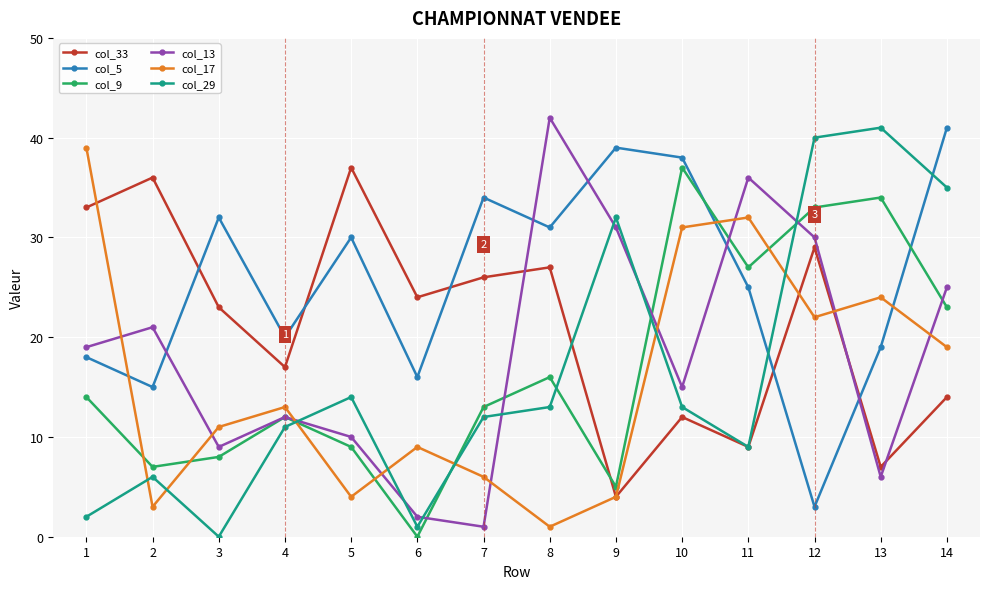

How many times do col_13 and col_17 cross each other?

9